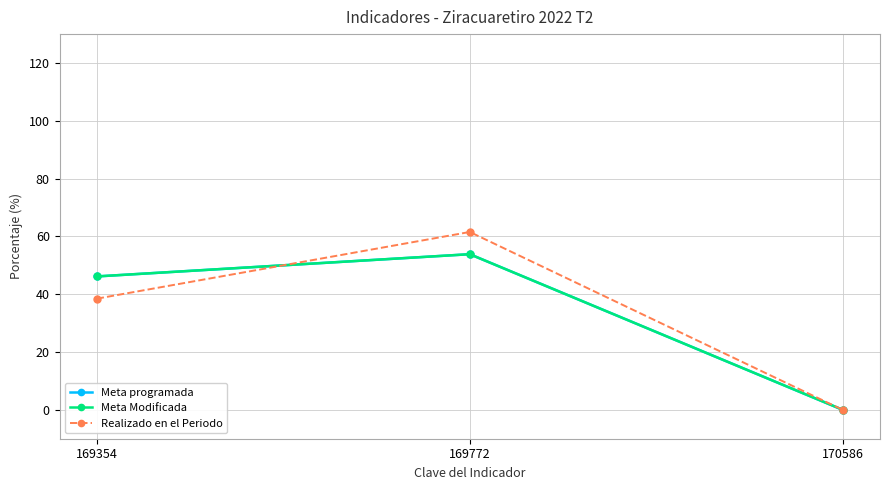

What is the maximum value shown in the chart?

61.5